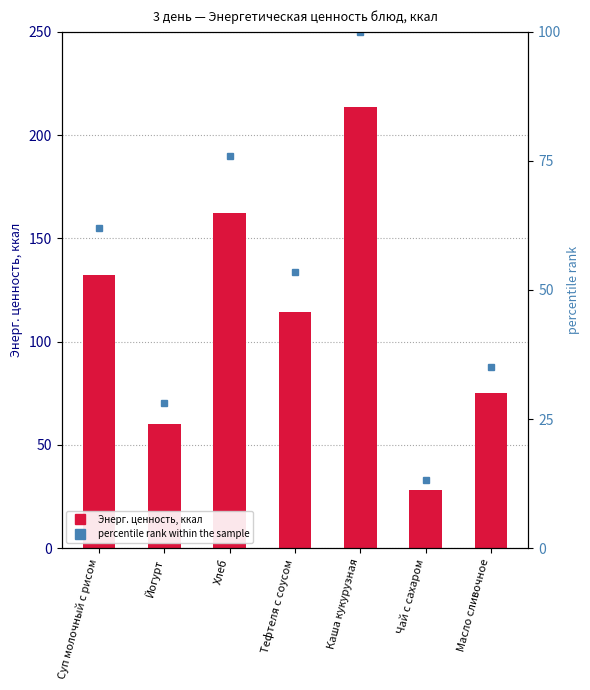

At how many categories does at least one series exceed 100?

4